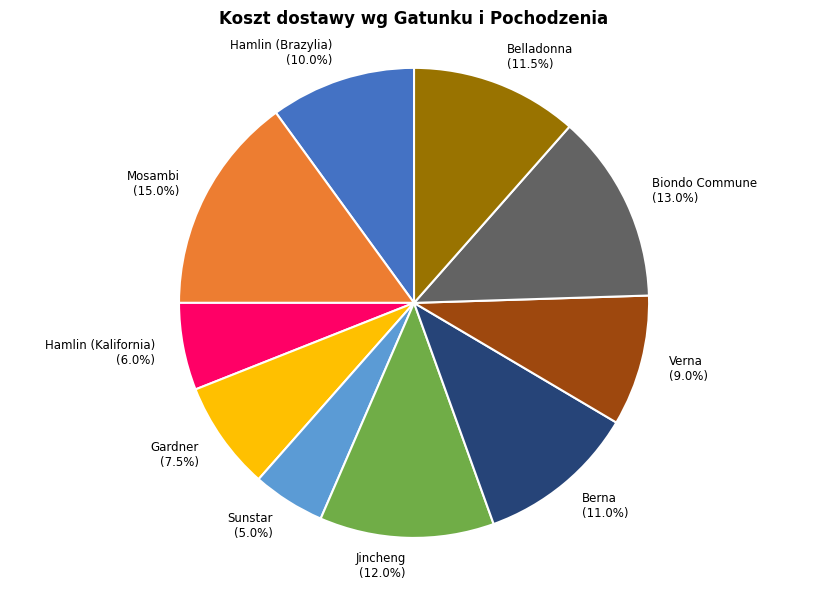

Is there any slice that represents more than half of the pie?

No